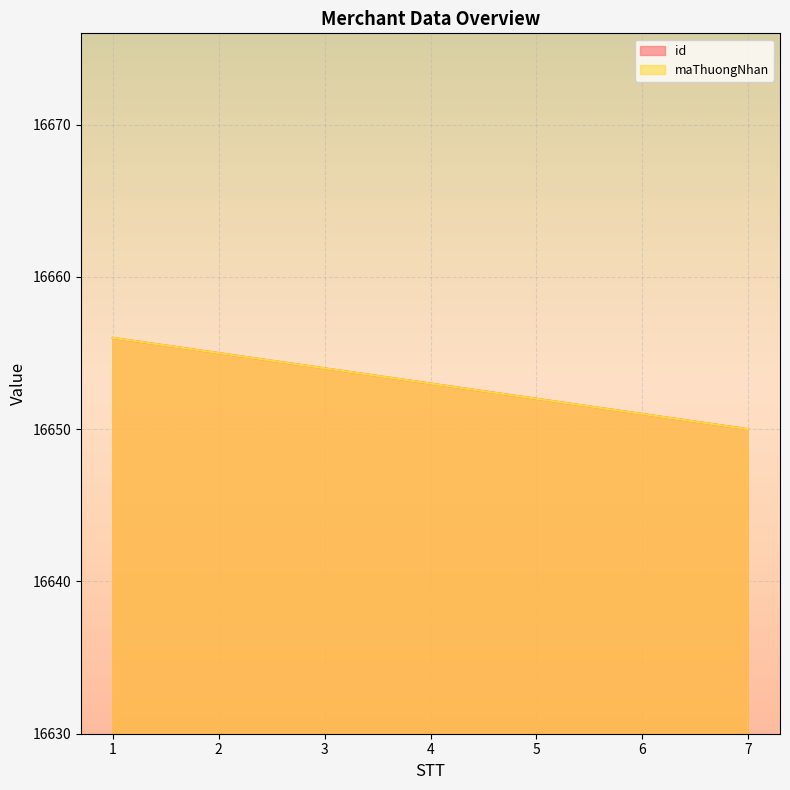

What is the difference between the id values at 3 and 7?

4